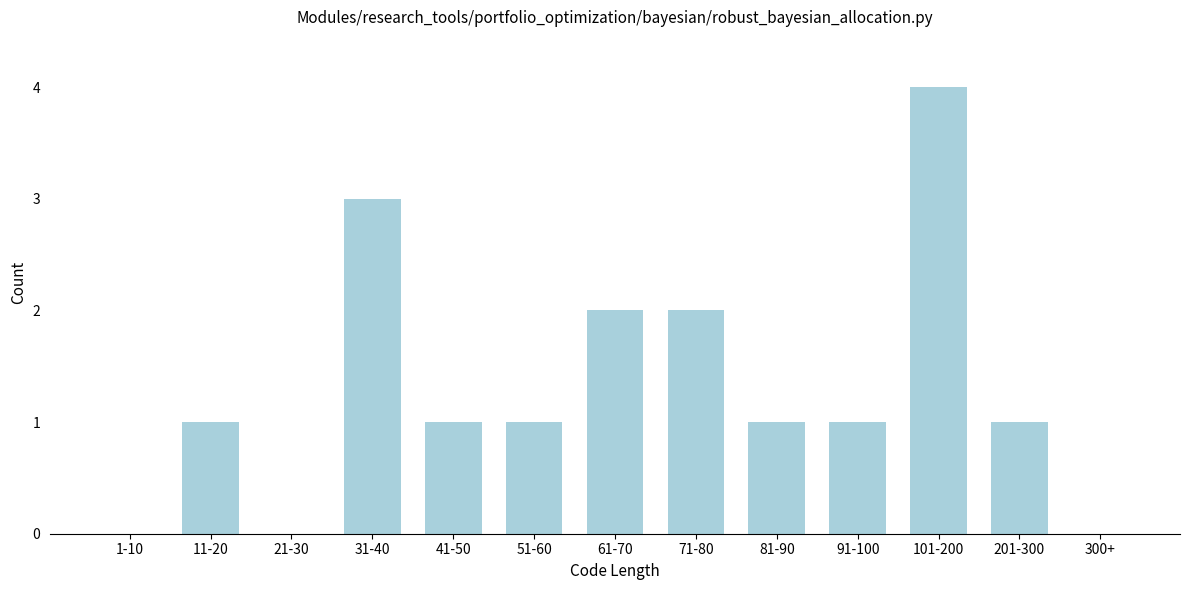

Reading left to right, what are all the values shown in this chart?

1-10=0	11-20=1	21-30=0	31-40=3	41-50=1	51-60=1	61-70=2	71-80=2	81-90=1	91-100=1	101-200=4	201-300=1	300+=0